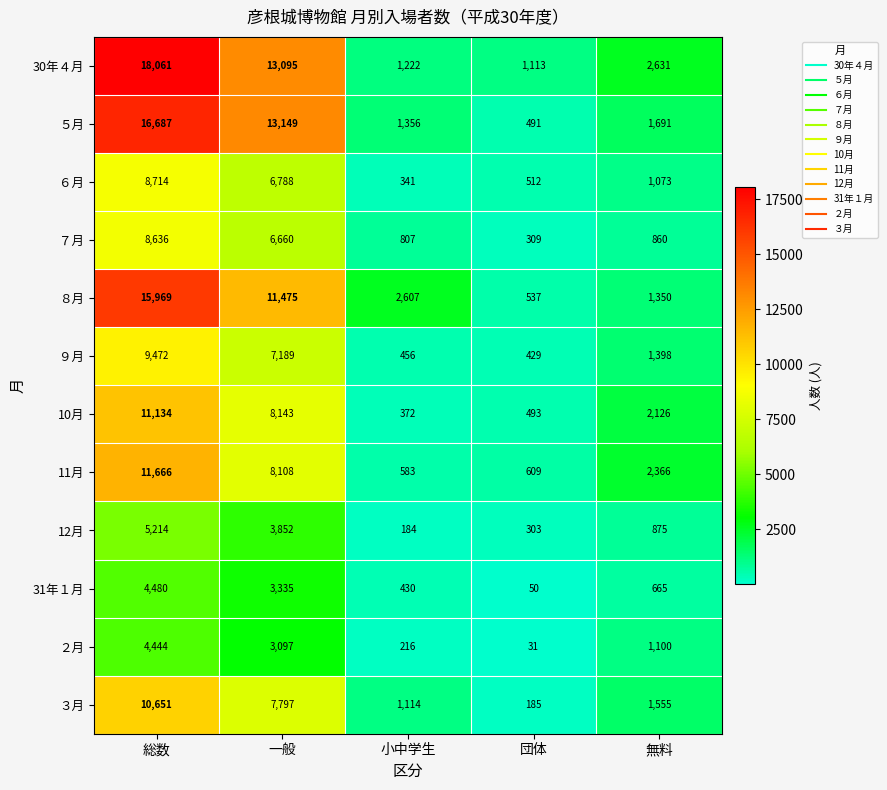

Rank the series at 無料 from lowest to highest value.

31年１月, ７月, 12月, ６月, ２月, ８月, ９月, ３月, ５月, 10月, 11月, 30年４月